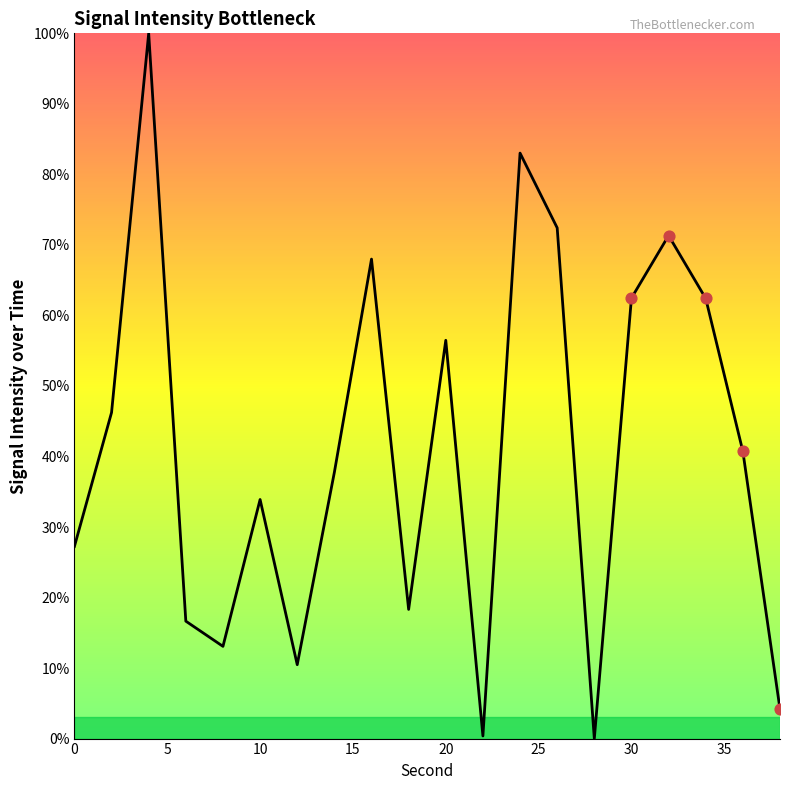

What is the maximum value shown in the chart?

100.0